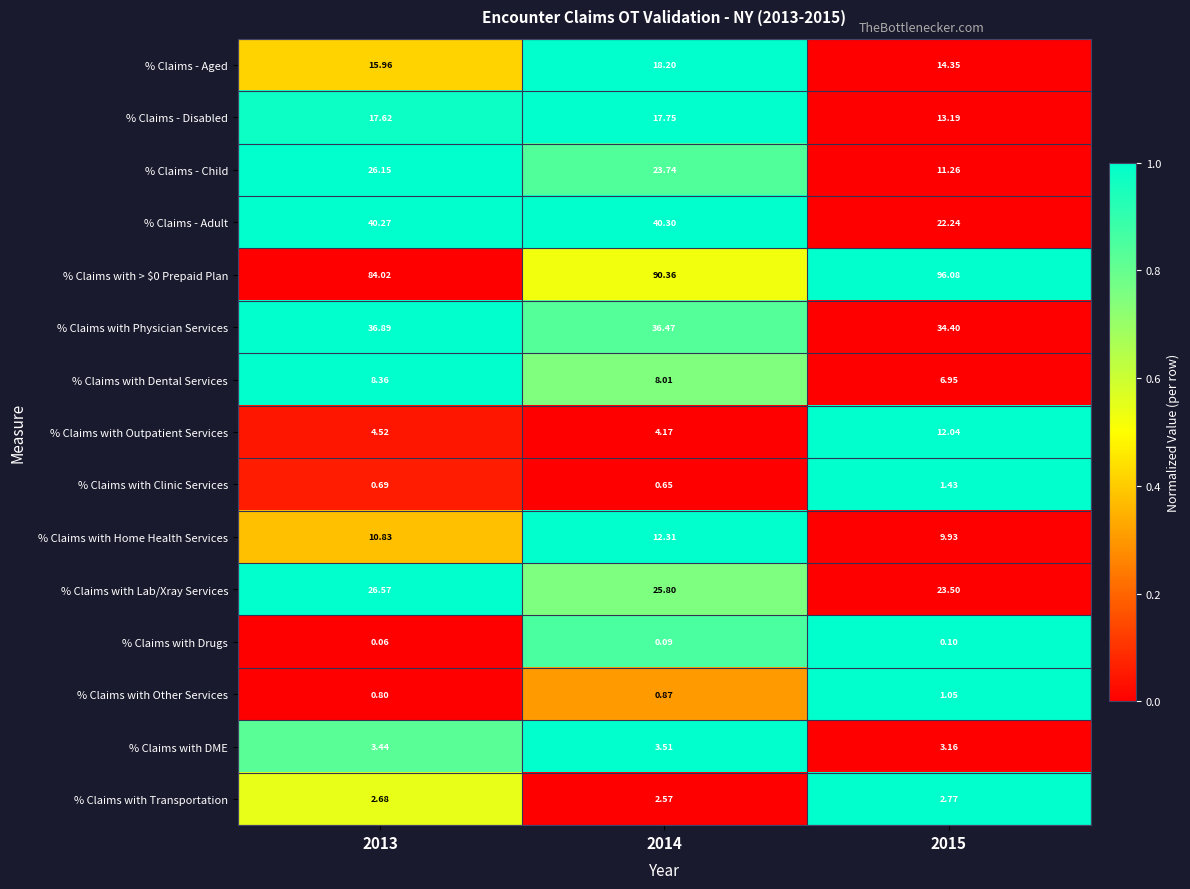

Which series has the widest spread of values?

% Claims - Adult